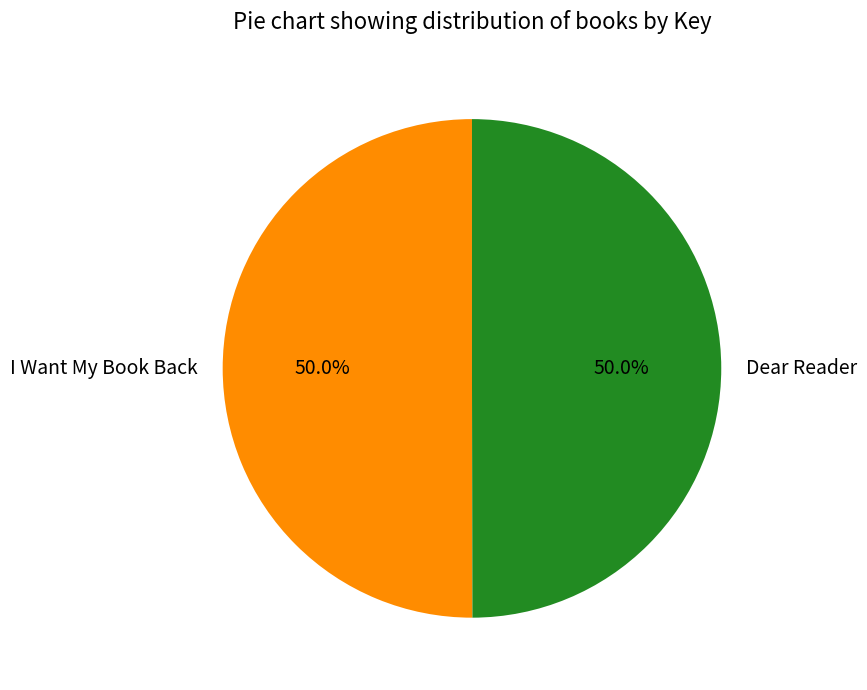

Do Dear Reader and I Want My Book Back together represent more than half of the pie?

Yes